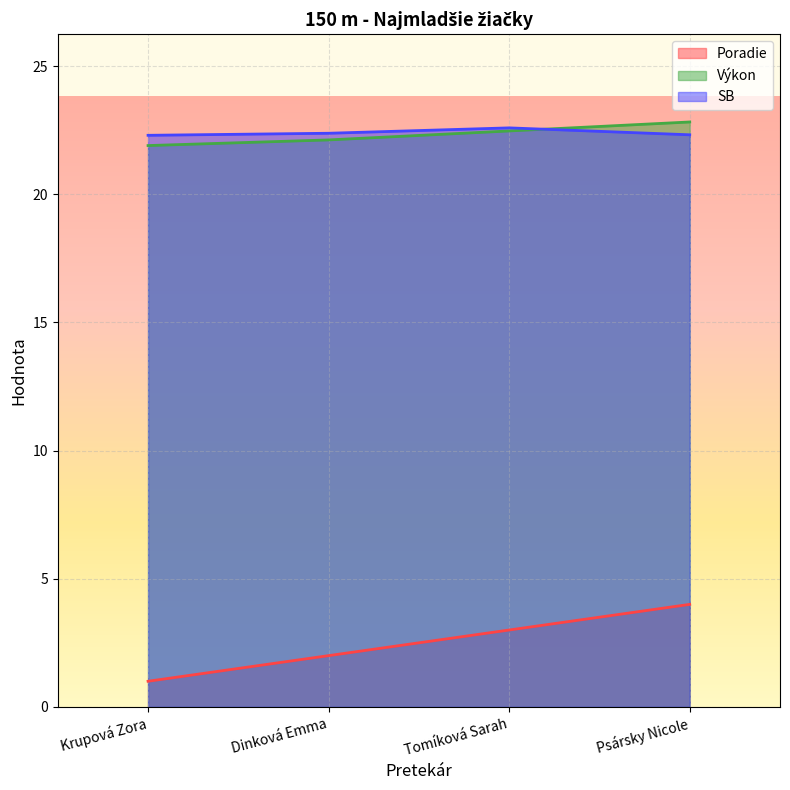

At which category is the sum across all series the highest?

Psársky Nicole